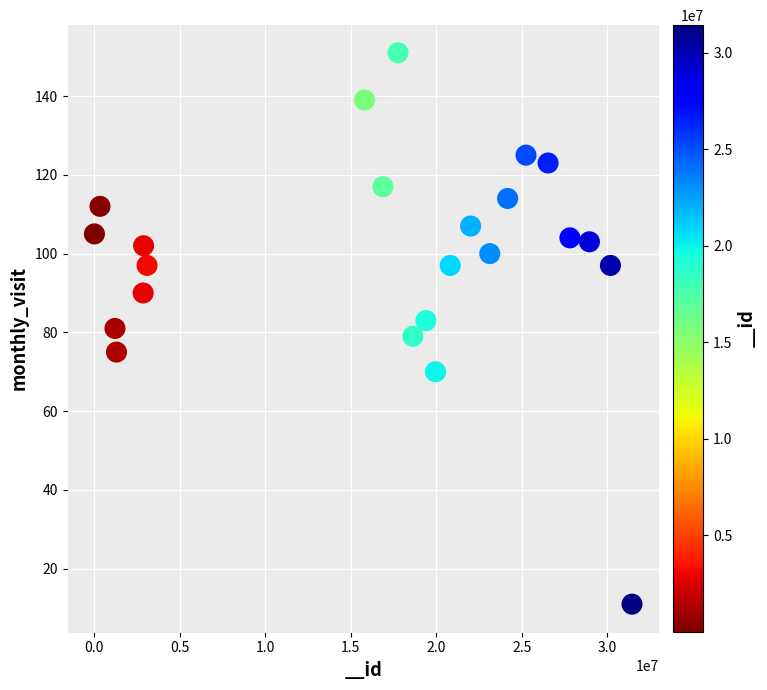

What is the range of X values (max minus min)?

31436929